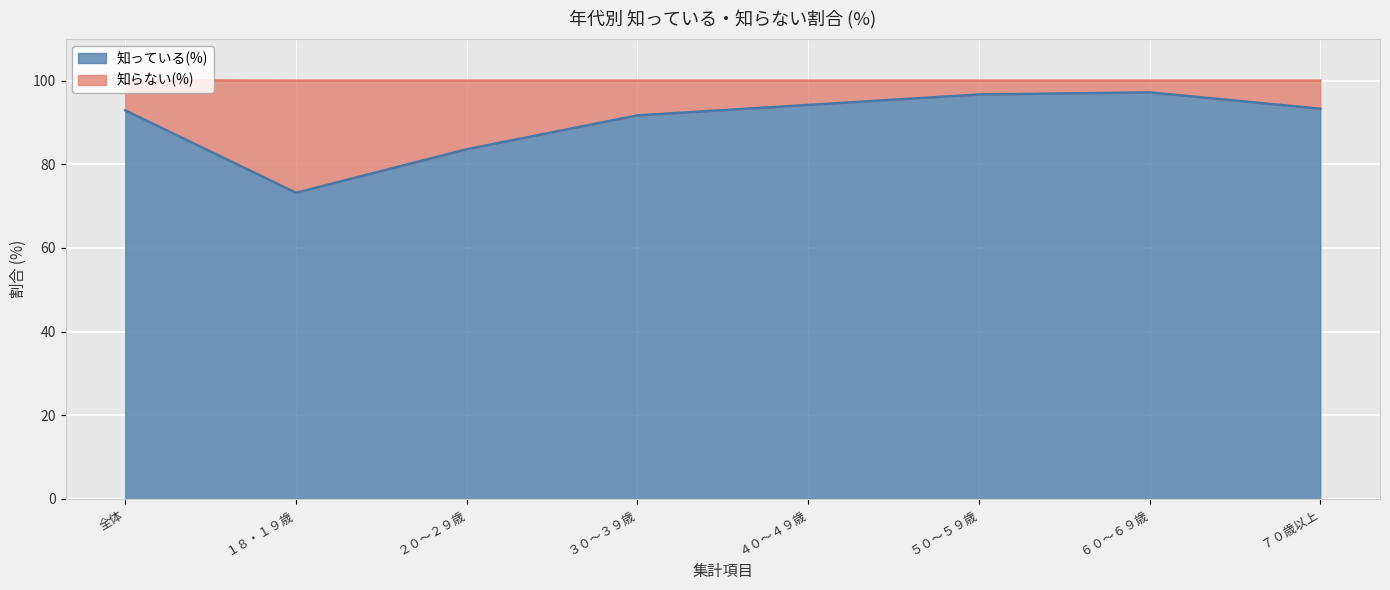

Reading left to right, list all the values displayed in this chart.

全体=92.9	１８・１９歳=73.2	２０～２９歳=83.6	３０～３９歳=91.7	４０～４９歳=94.2	５０～５９歳=96.7	６０～６９歳=97.2	７０歳以上=93.3